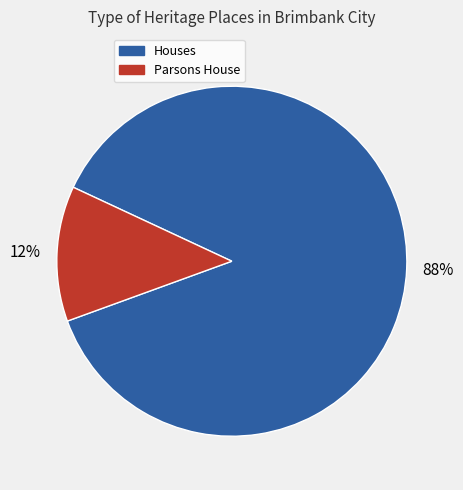

Count the number of slices in the pie.

2